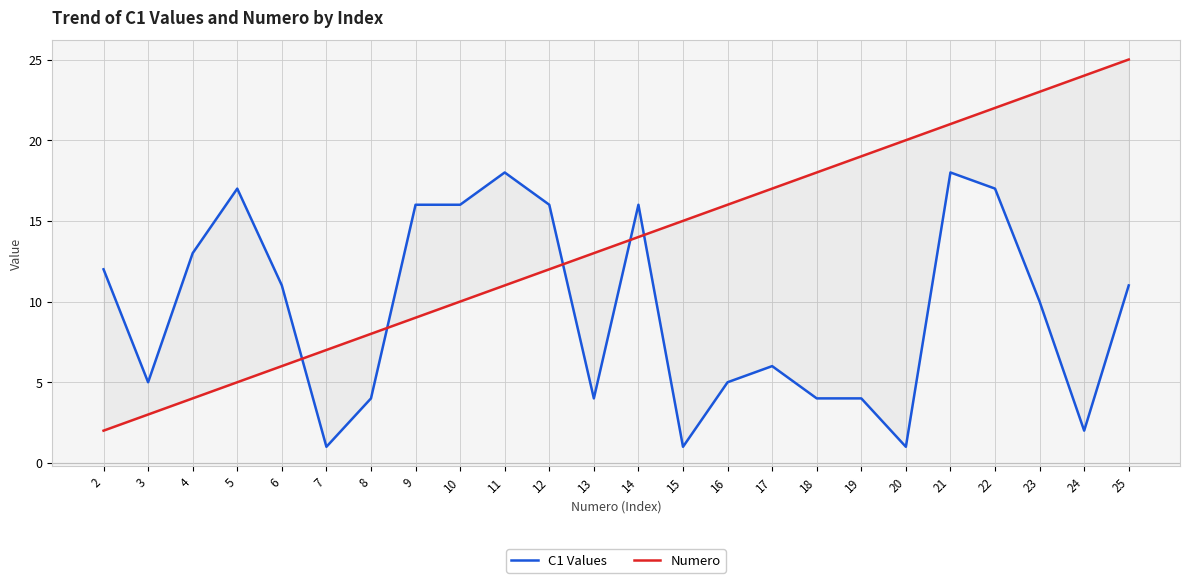

Where do C1 Values and Numero first cross each other?

6 and 7